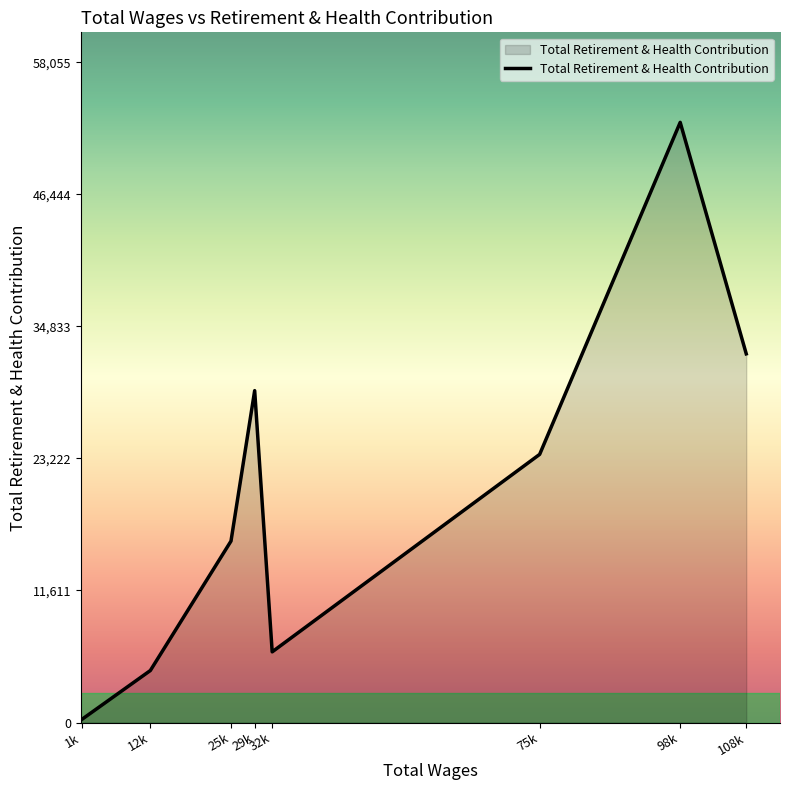

What is the difference between the maximum and minimum values?

52505